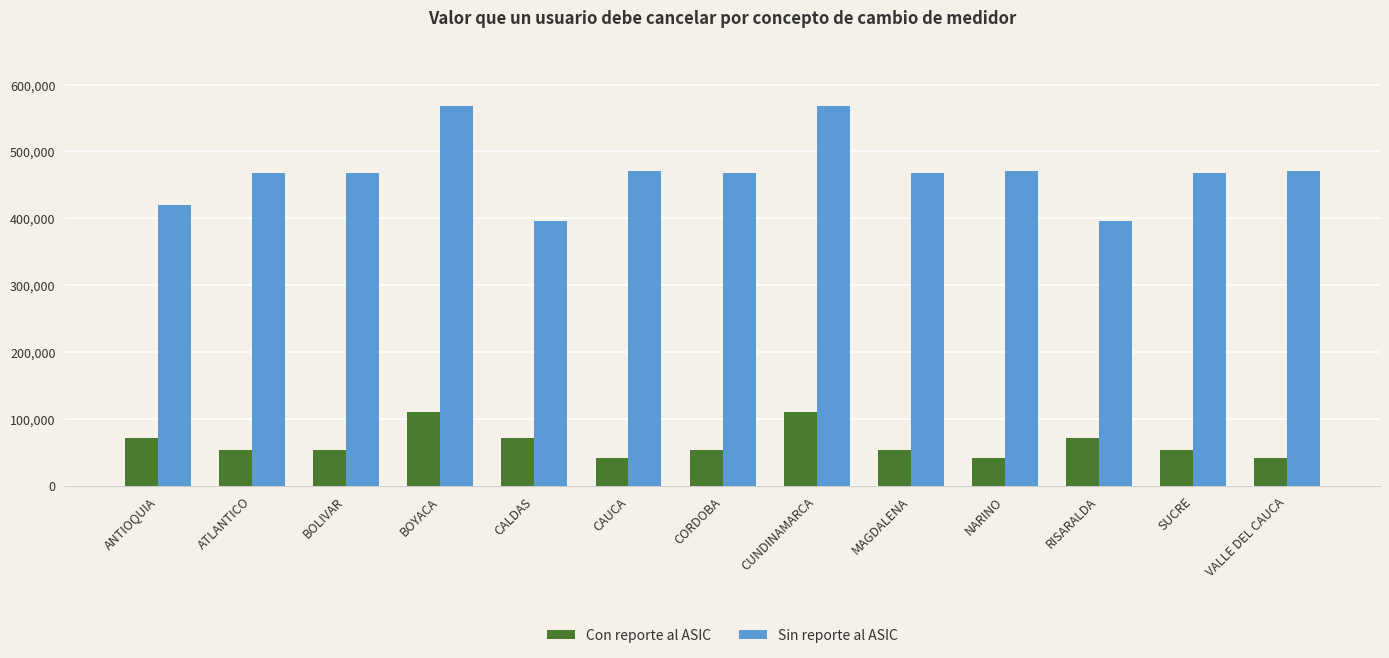

At how many categories does at least one series exceed 297120?

13